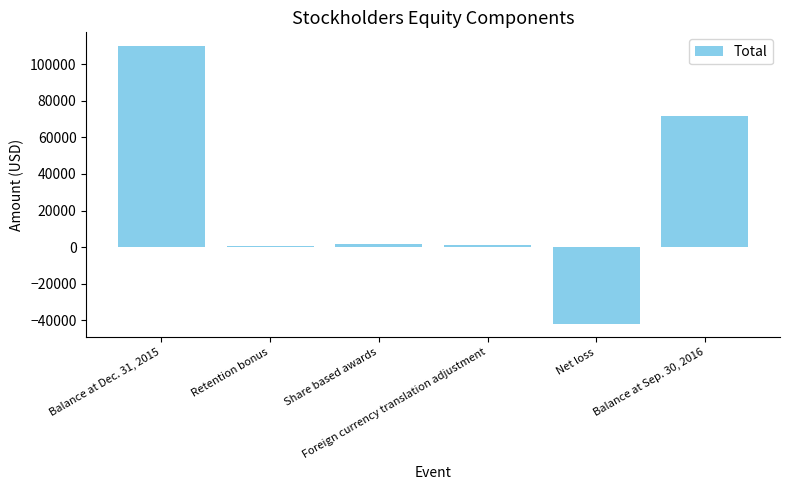

What is the smallest value displayed?

-41740